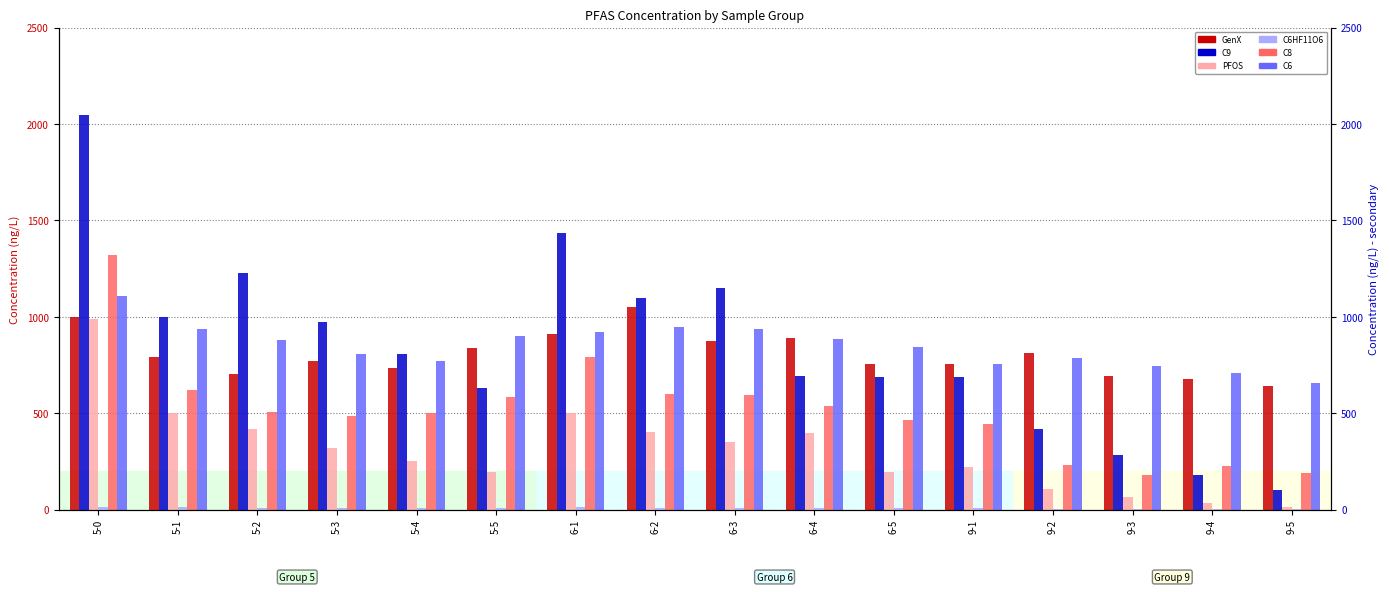

True or false: C6HF11O6 has a value of 8.5 at 6-4.

True